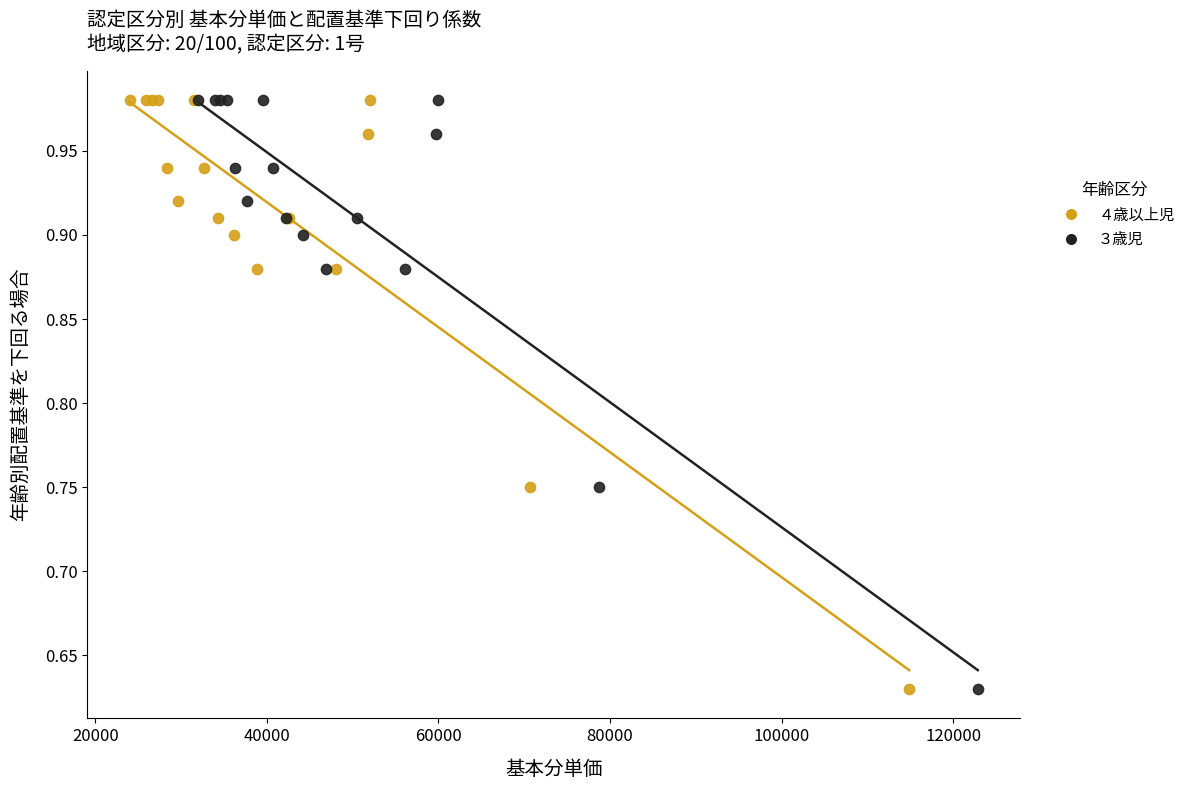

What are all the series names shown in the legend?

４歳以上児, ３歳児